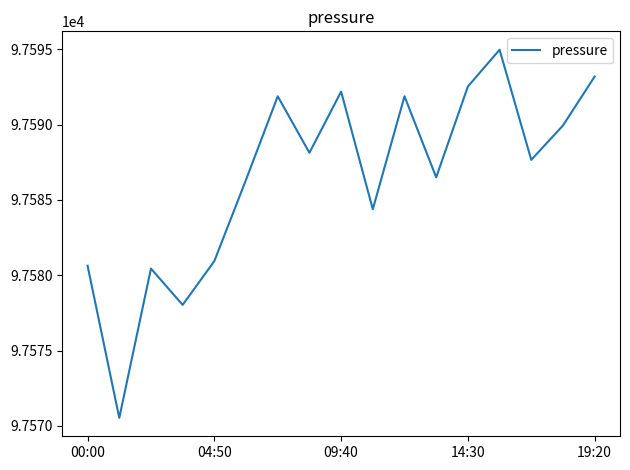

What is the minimum value shown in the chart?

97570.5